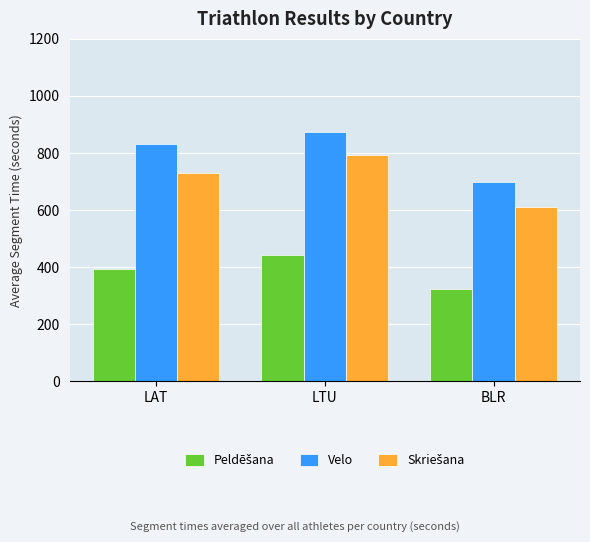

Which category has the highest value across all series?

LTU